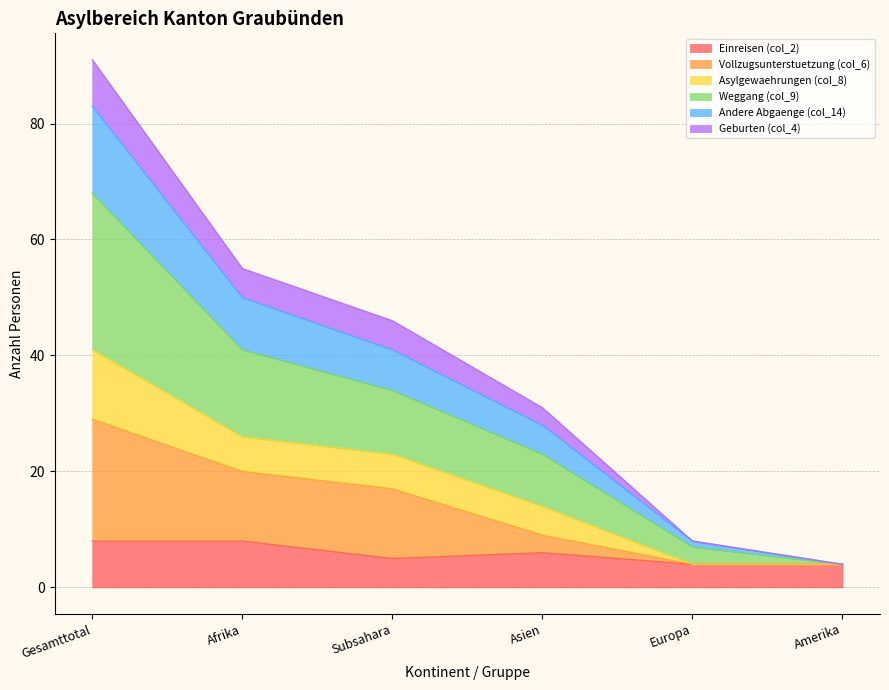

Where is Andere Abgaenge (col_14) nearest to the value 36?

Subsahara